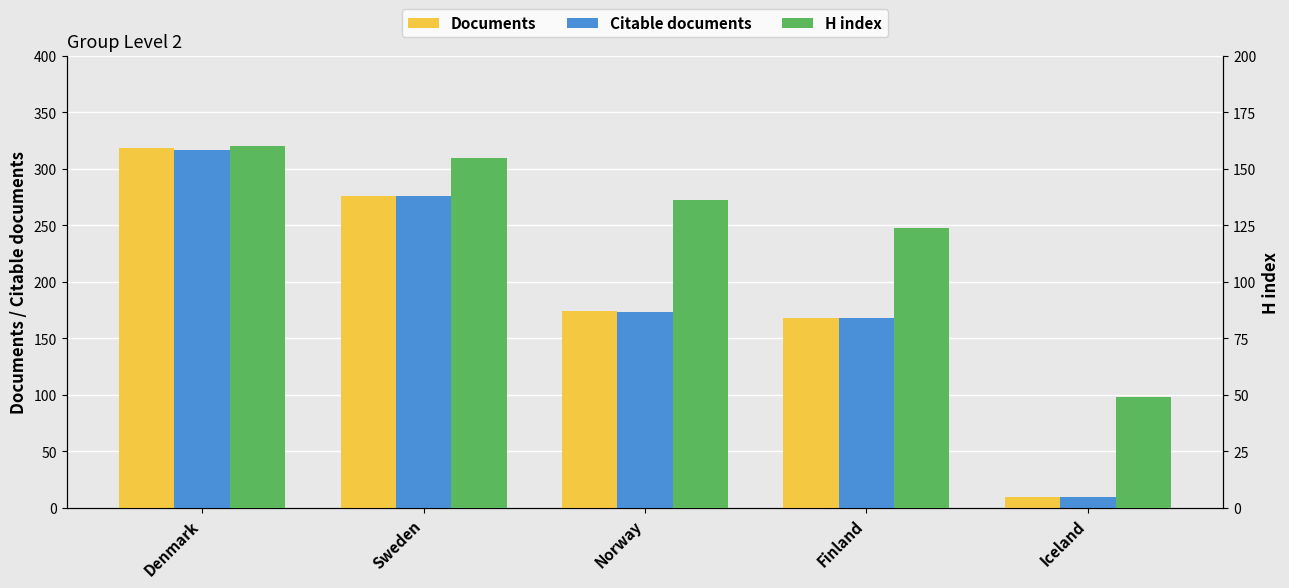

True or false: Documents has a value of 484 at Sweden.

False